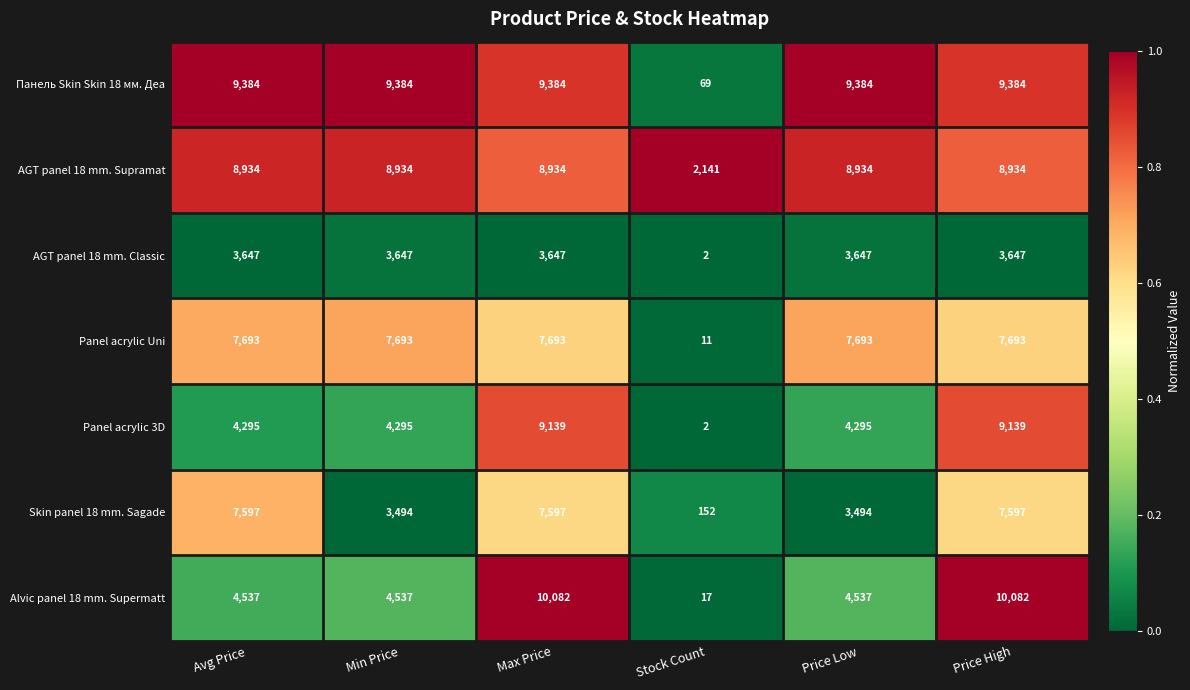

What is the maximum value shown in the chart?

10082